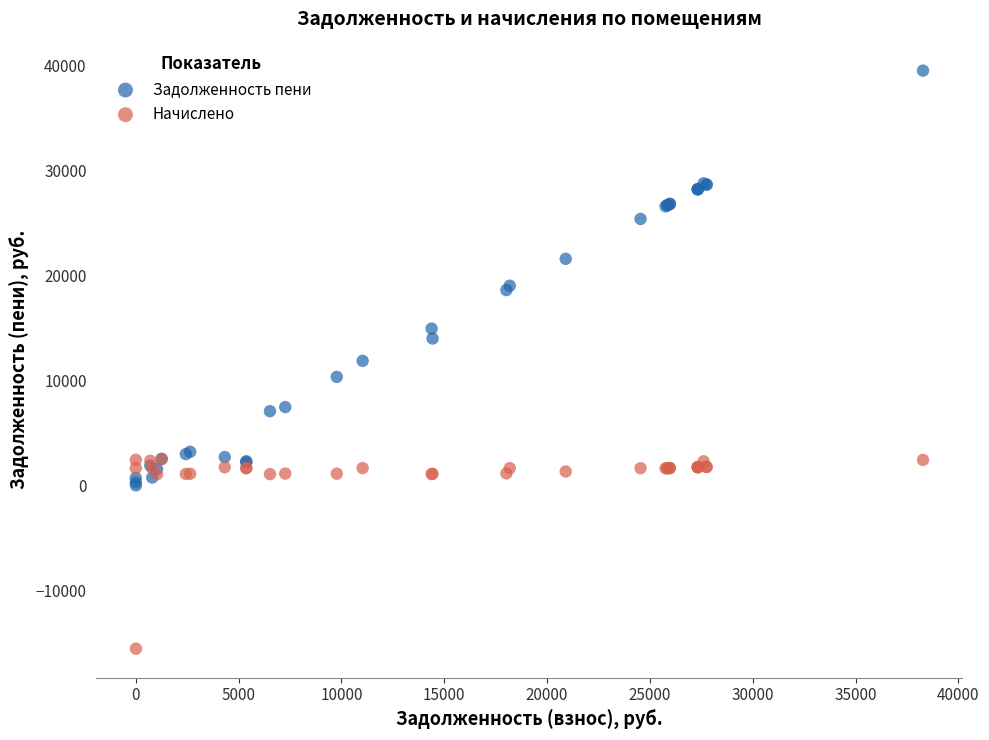

Which series reaches the maximum Y coordinate?

Задолженность пени